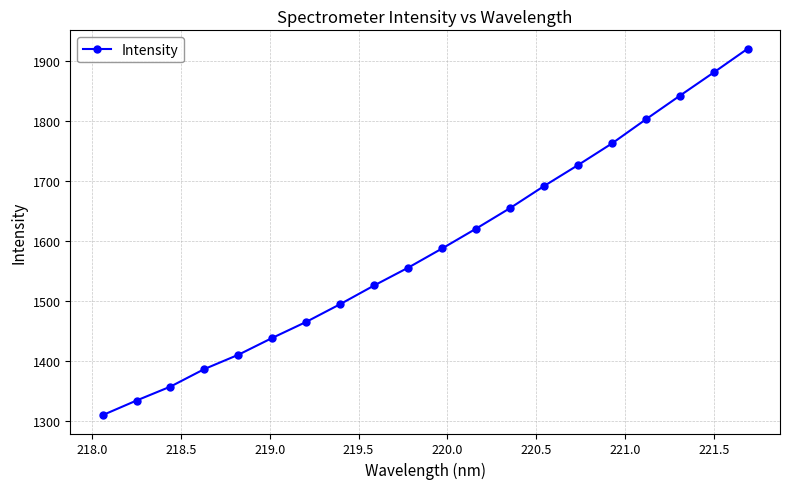

Count the number of categories in the chart.

20